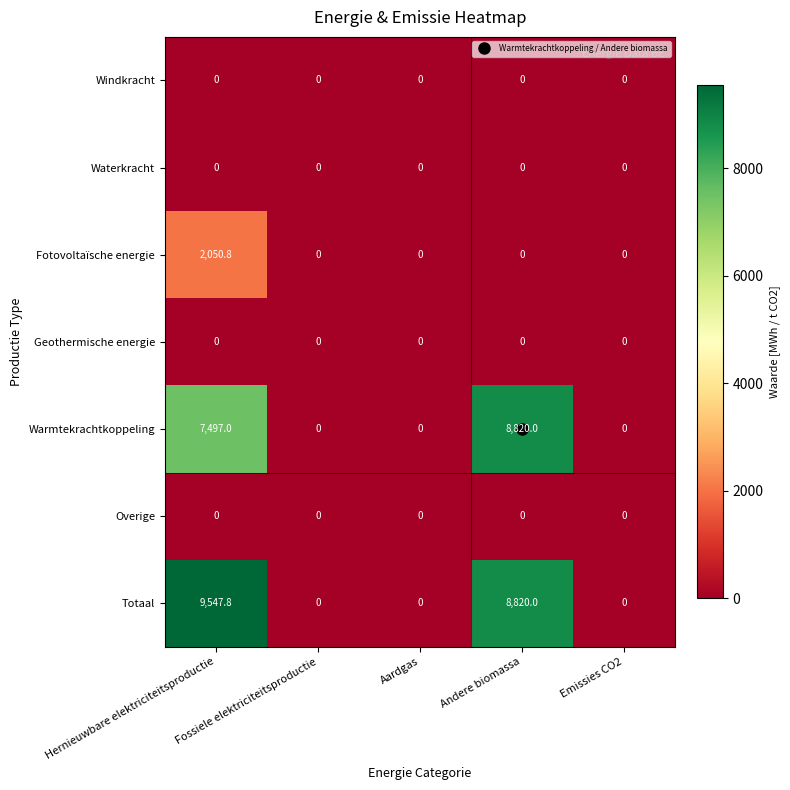

Which series has the largest total across all categories?

Totaal